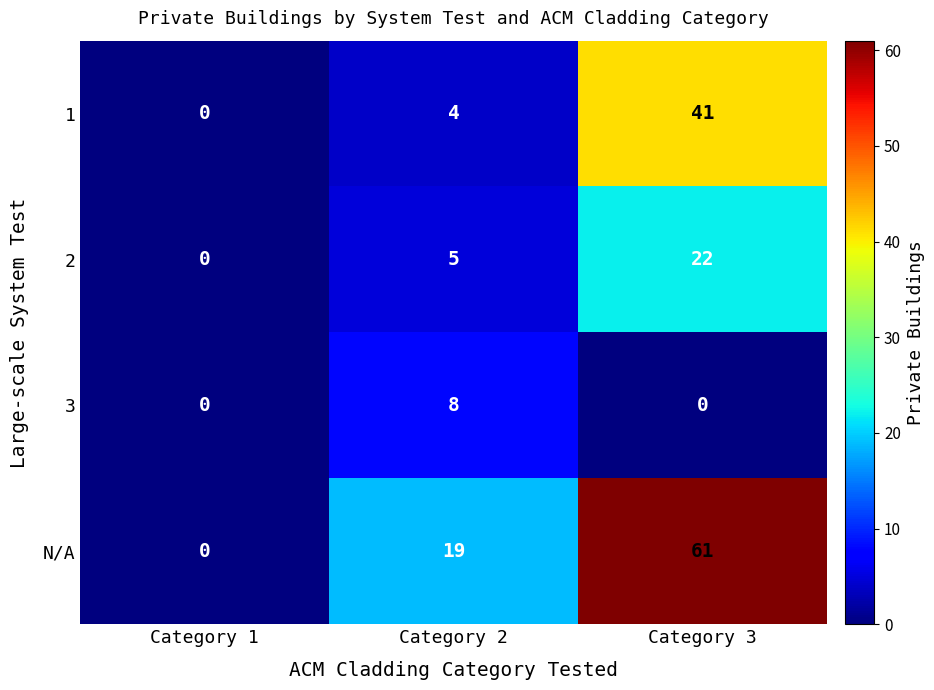

How many 2 values are between 0 and 22?

3